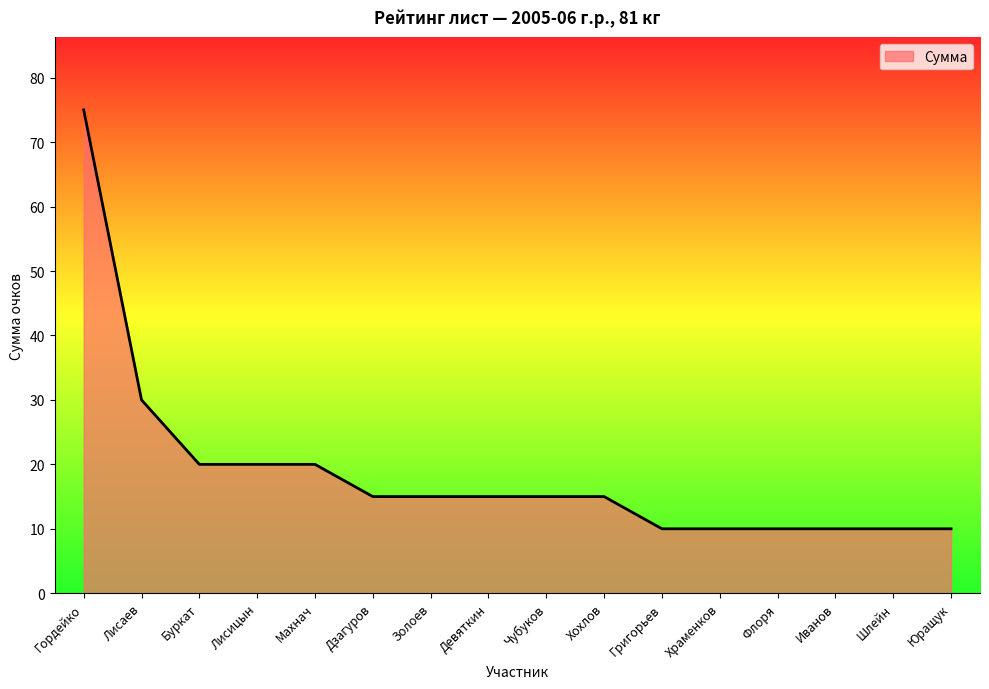

The chart shows a value of 30 at Лисаев. True or false?

True